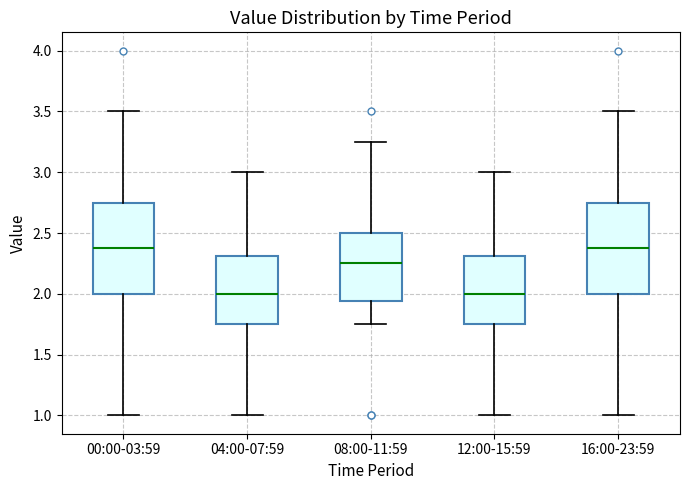

Reading left to right, read every box against the y-axis: the position of its median line, the range the box covers, and the ends of its whiskers. The values are not printed on the chart, so give them approximately, as read against the axis.

00:00-03:59: median 2.40, box 2.00 to 2.75, whiskers 1.00 to 3.50
04:00-07:59: median 2.00, box 1.75 to 2.30, whiskers 1.00 to 3.00
08:00-11:59: median 2.25, box 1.95 to 2.50, whiskers 1.75 to 3.25
12:00-15:59: median 2.00, box 1.75 to 2.30, whiskers 1.00 to 3.00
16:00-23:59: median 2.40, box 2.00 to 2.75, whiskers 1.00 to 3.50